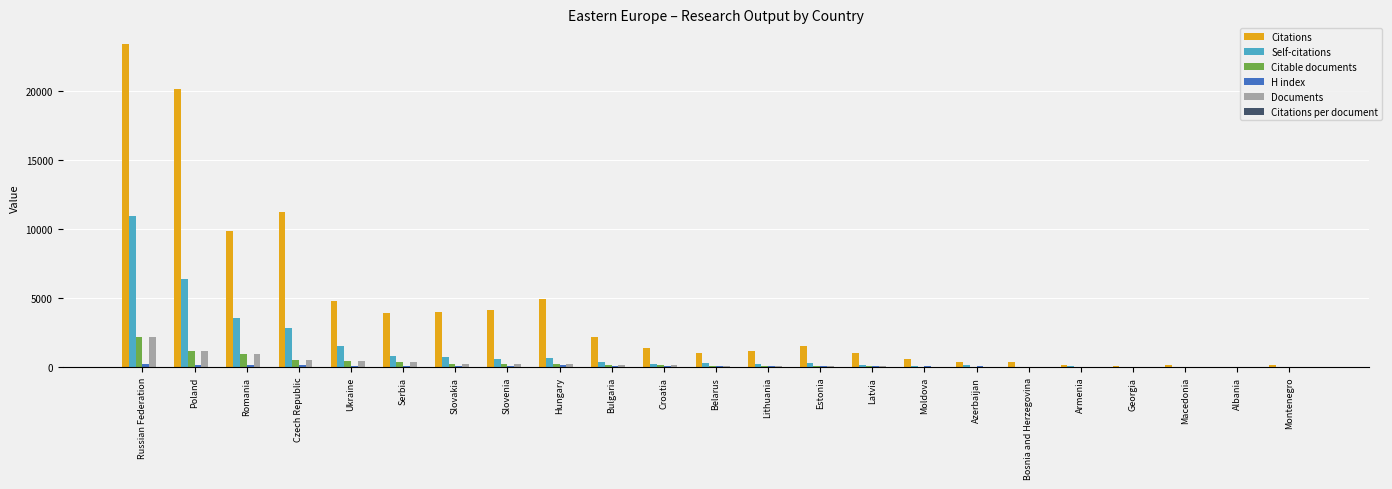

Which category has the highest value in the Documents series?

Russian Federation